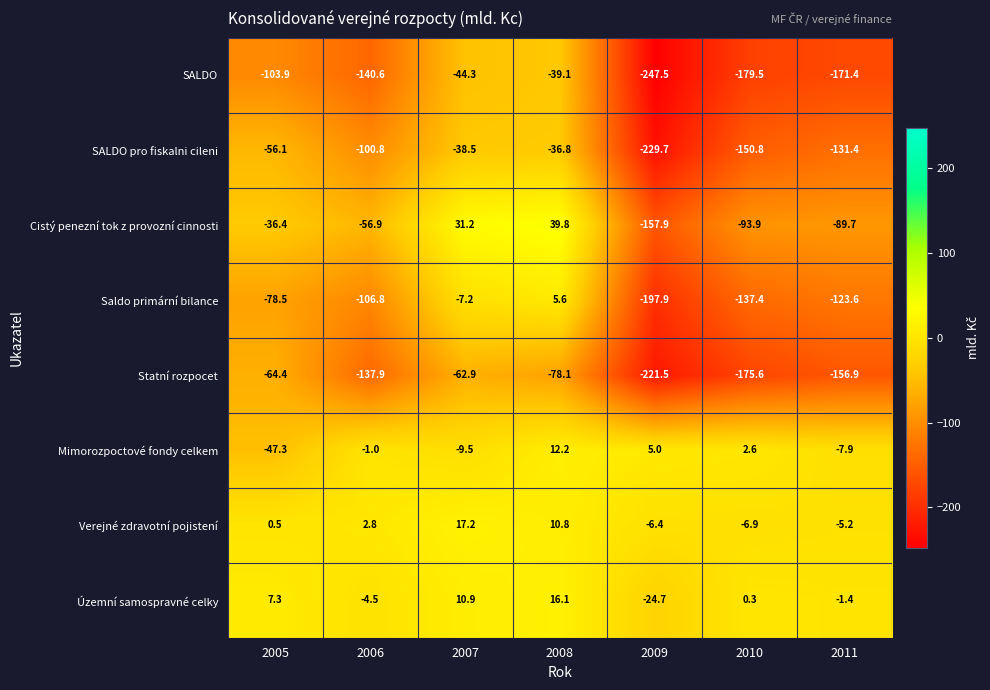

What is the total value across all series at 2009?

-1080.6